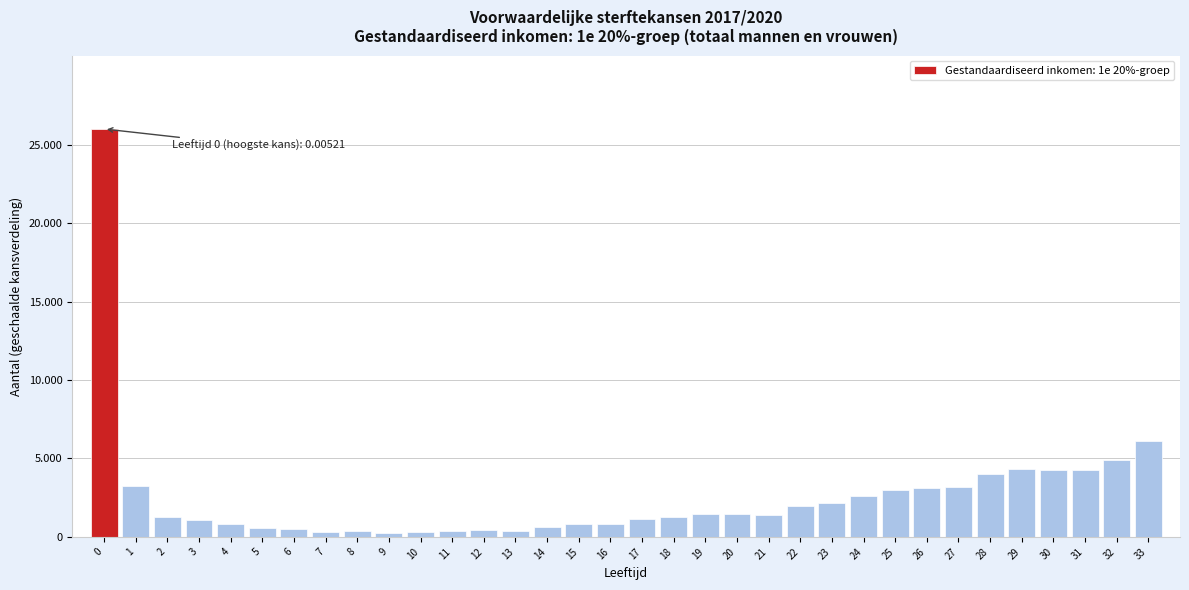

Are the bars horizontal?

No